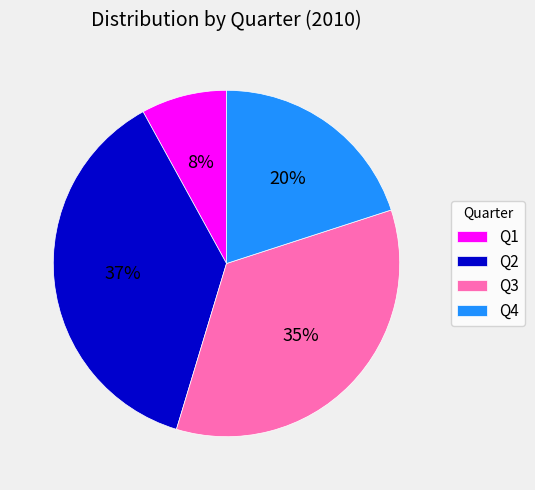

What percentage is the Q1 slice, to the nearest percent?

8%